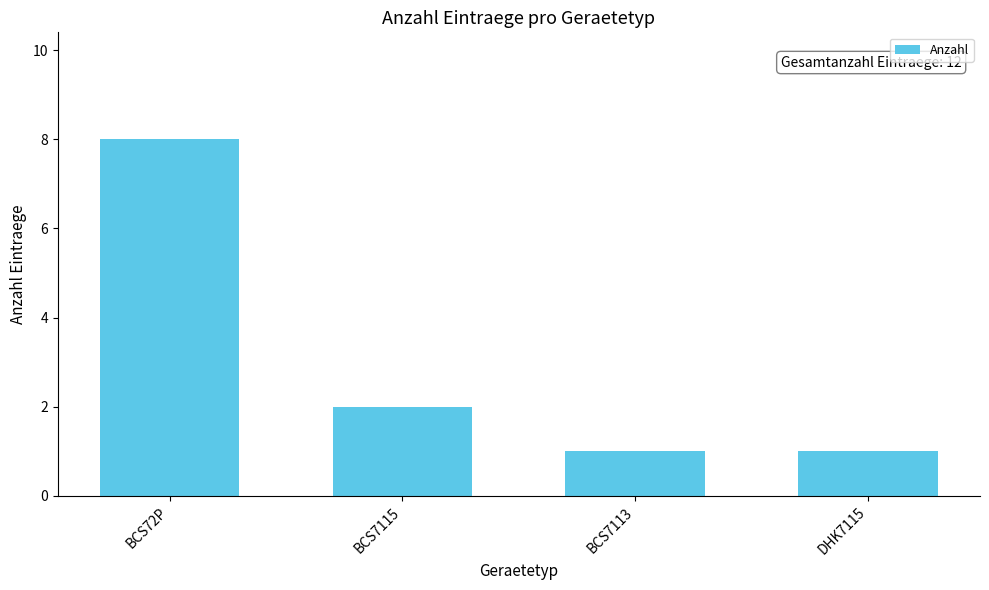

Which has a higher value, BCS72P or BCS7113?

BCS72P